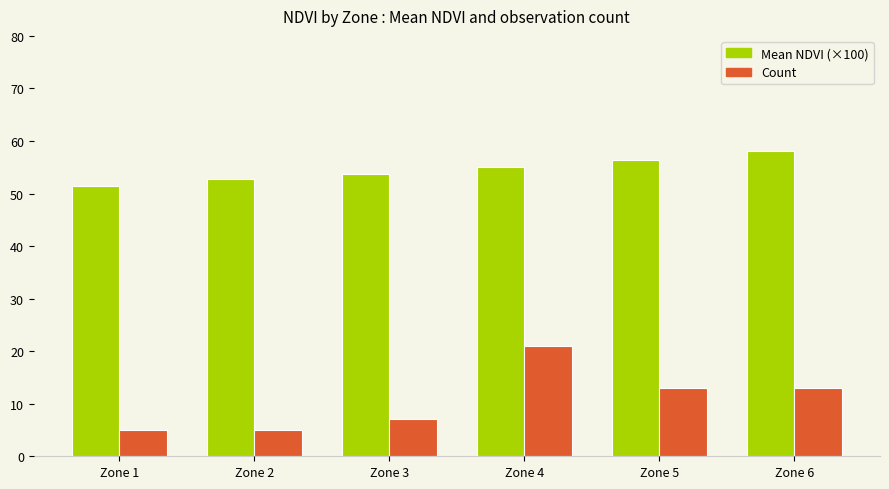

Where does the Mean NDVI (×100) series first go above 55?

Zone 4